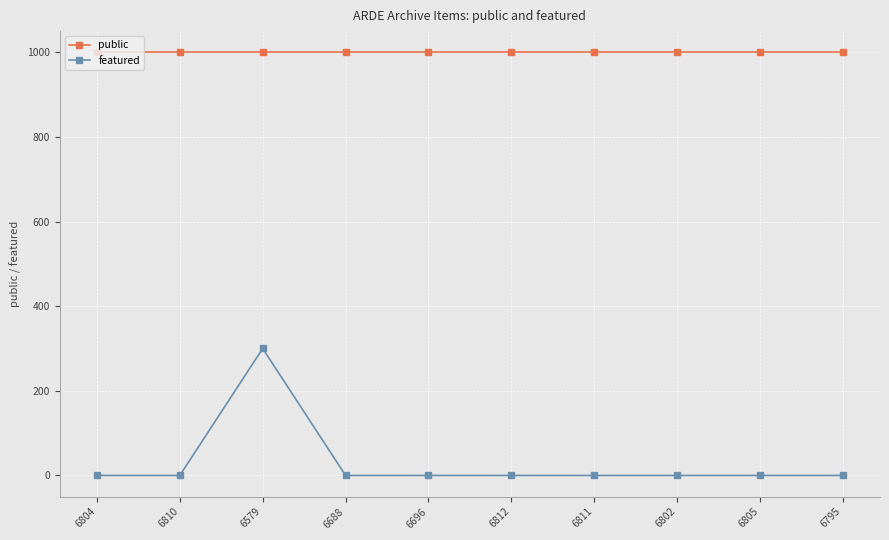

What is the difference between the highest and lowest values at 6696?

1000